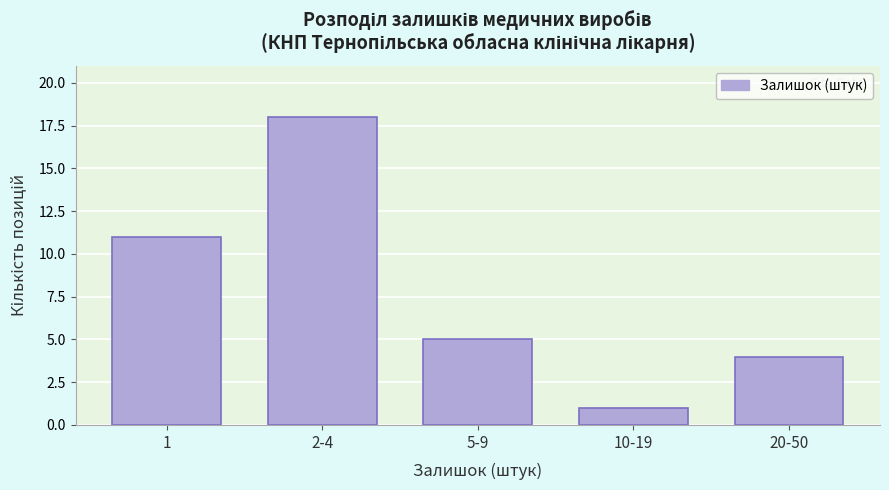

Reading left to right, transcribe all the data shown in this chart.

11	18	5	1	4